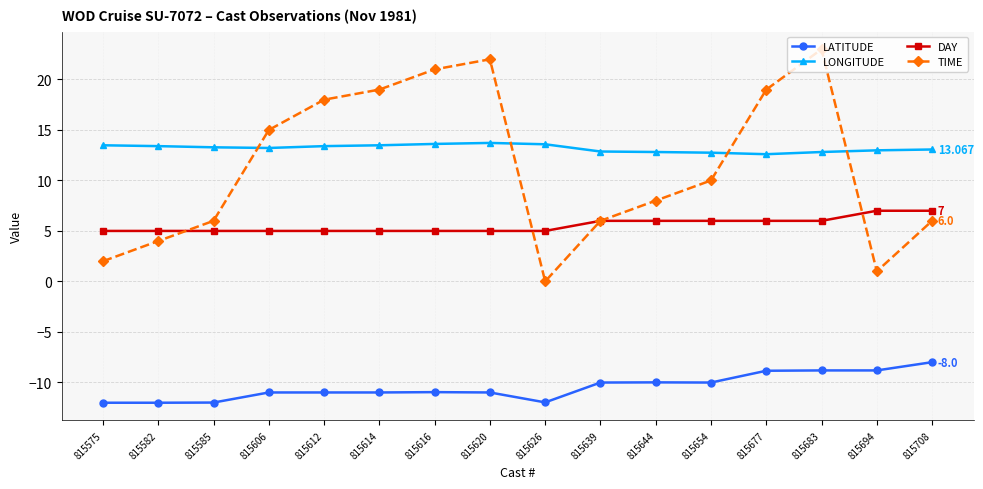

At 815677, list the series in order from smallest to largest.

LATITUDE, DAY, LONGITUDE, TIME